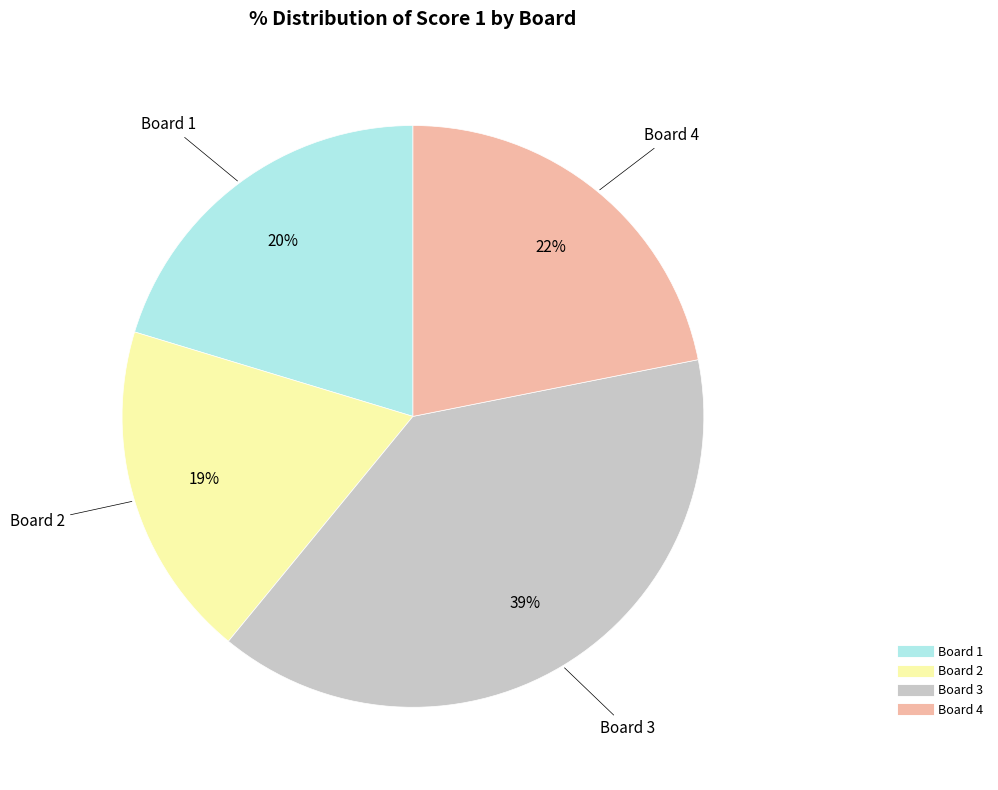

To the nearest percent, what percentage of the pie is Board 1?

20%